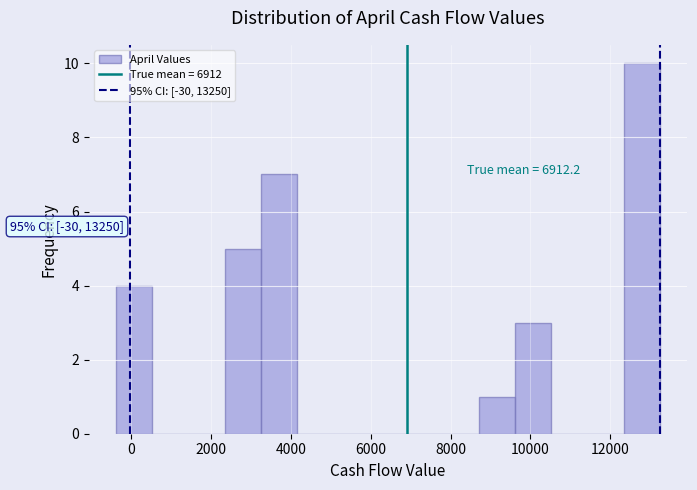

Which range on the x-axis has the tallest bar?

12400 to 13200